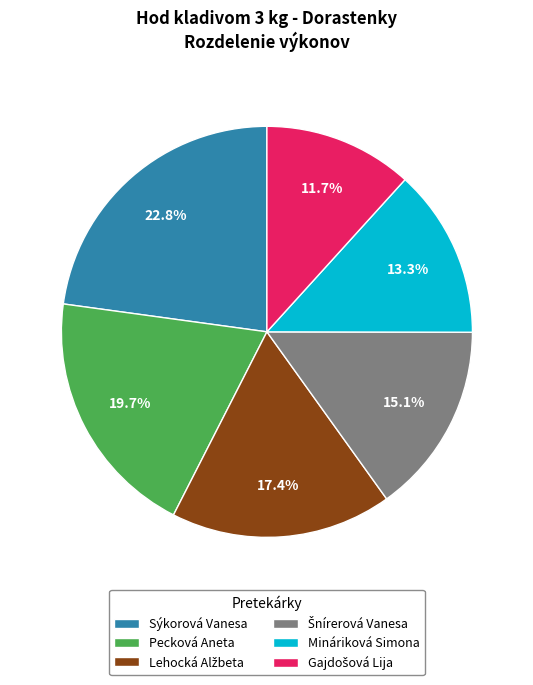

What percentage is the Pecková Aneta slice, to the nearest percent?

20%